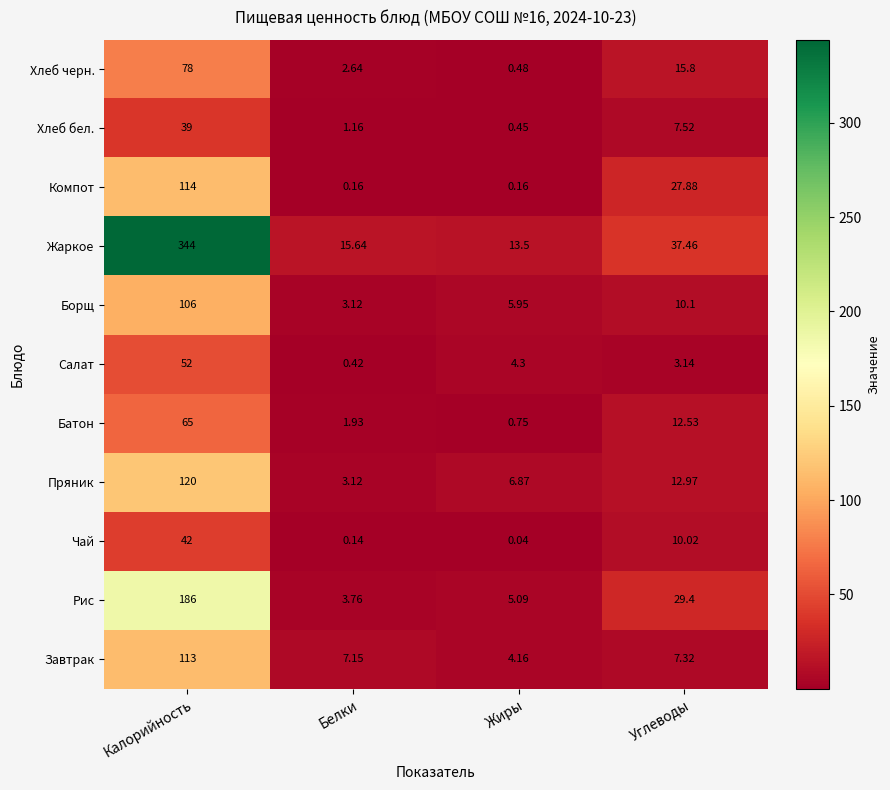

Which series changed the most between Белки and Жиры?

Салат